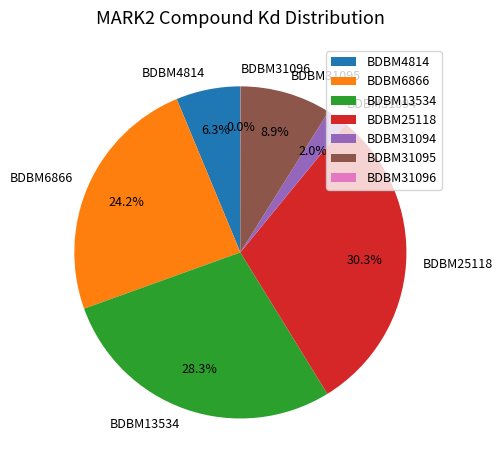

True or false: BDBM13534 accounts for 40% of the total.

False